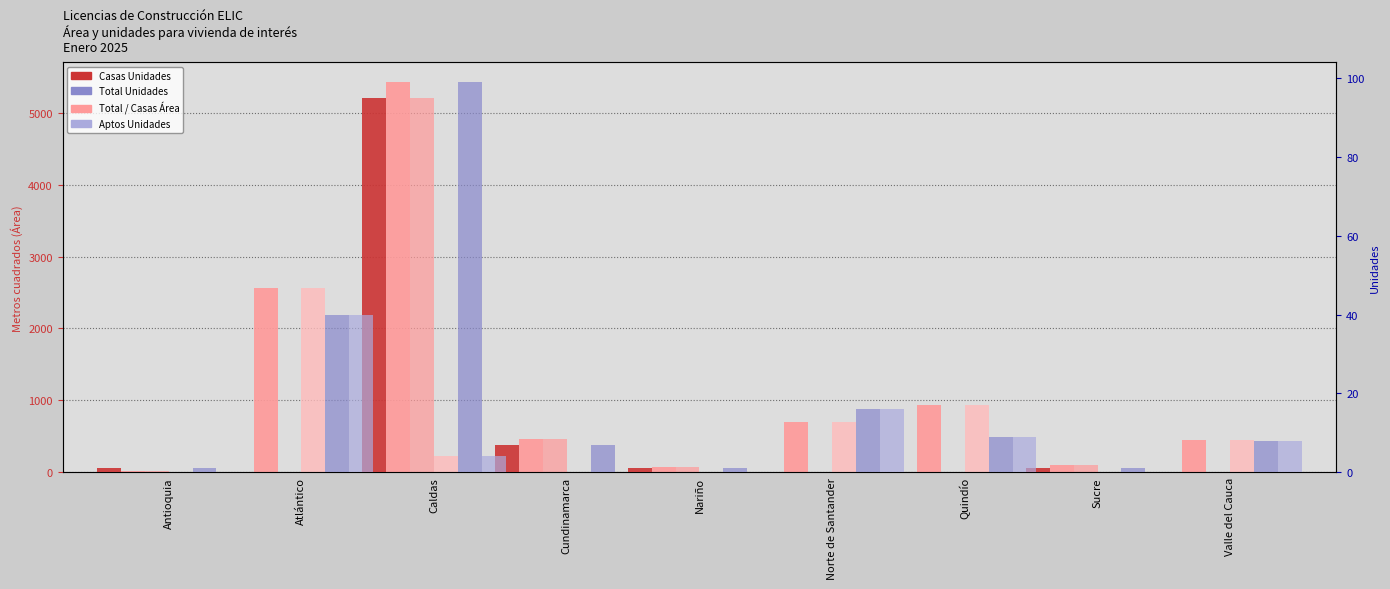

Which series changed the most between Atlántico and Valle del Cauca?

Total Area